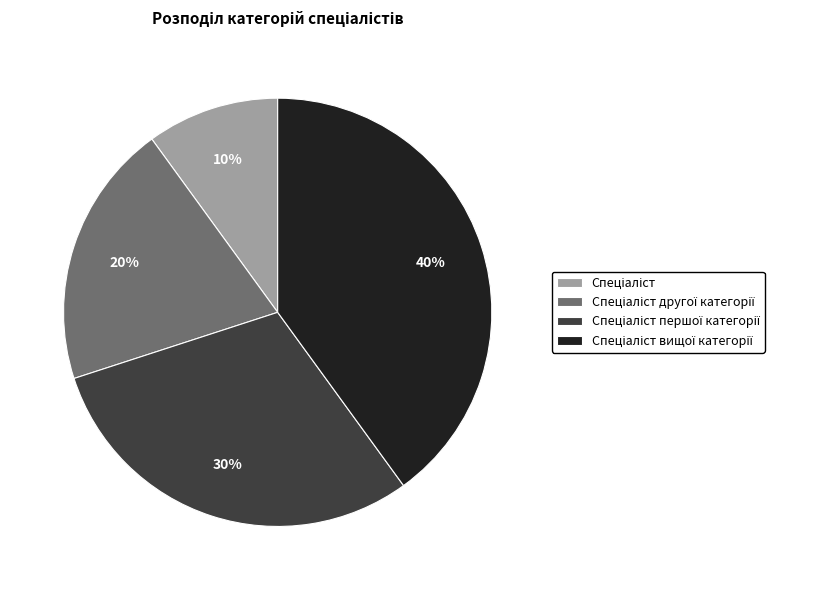

Does any single category account for the majority?

No